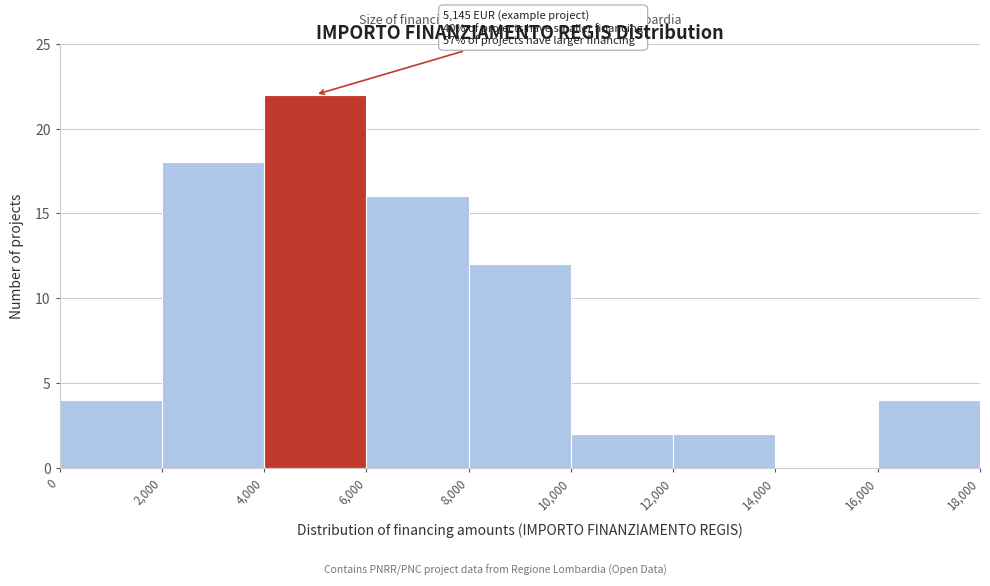

Over which range of the x-axis is the bar tallest?

4,000 to 6,000